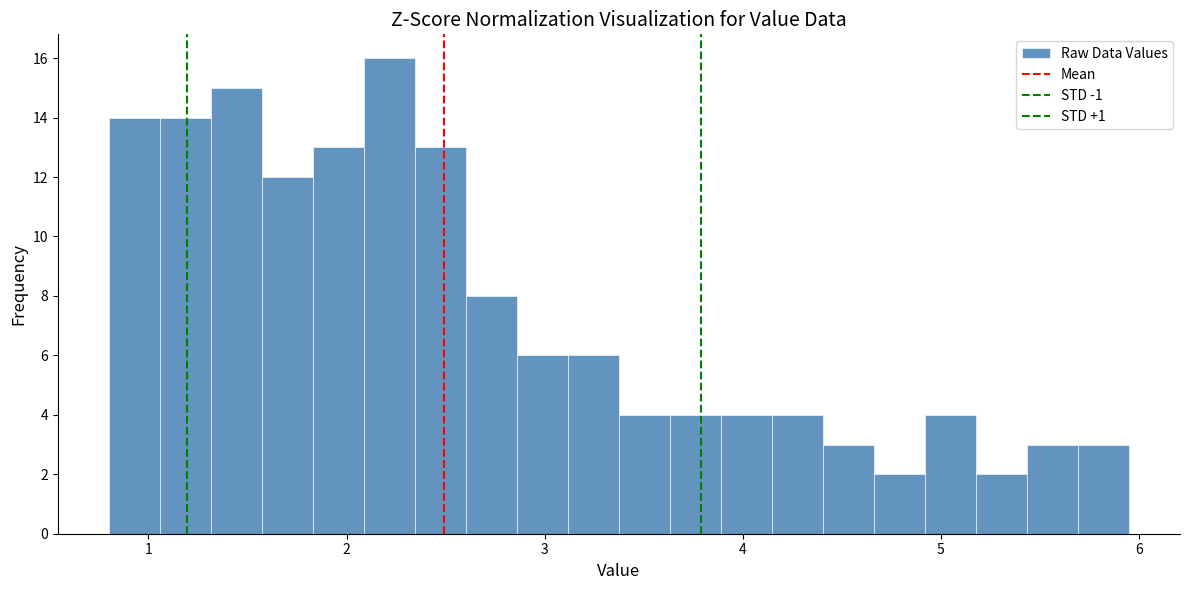

Read against the x-axis, roughly where is the centre of the tallest bar?

2.2